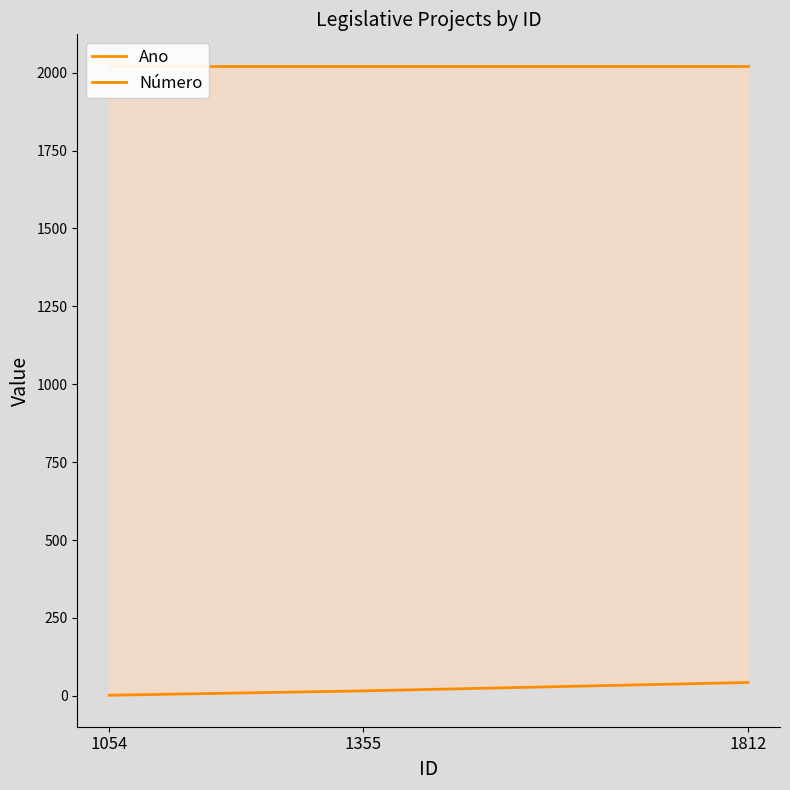

What is the value of the Ano point at the 1st from the left?

2022